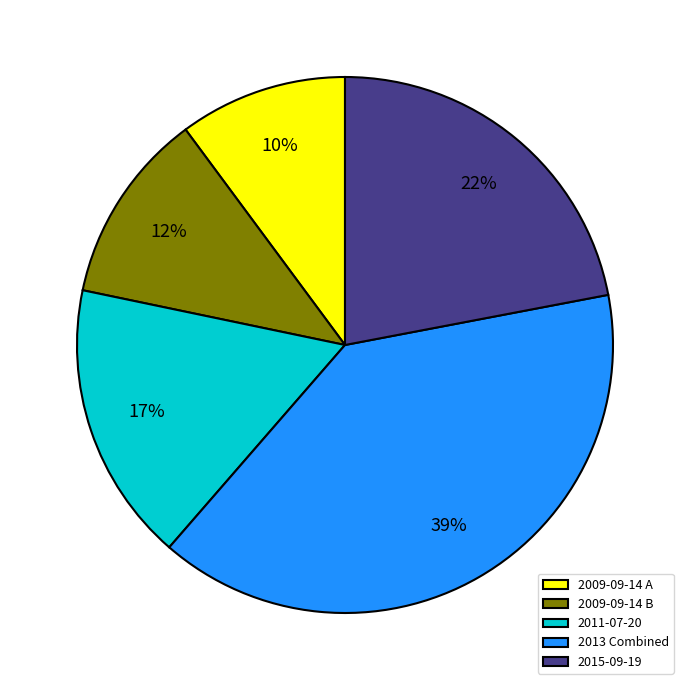

How many slices are in this pie chart?

5